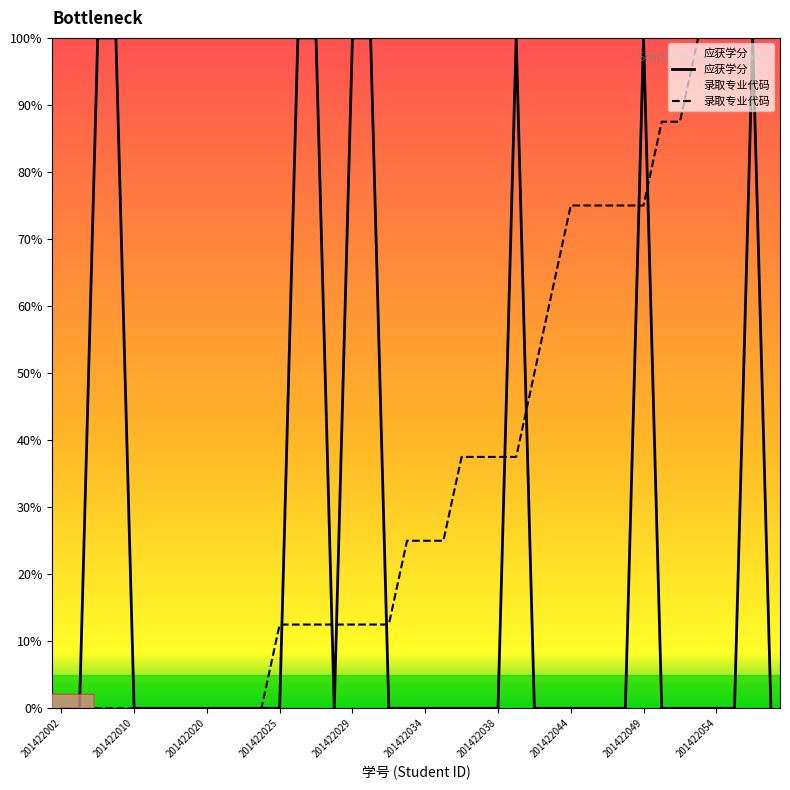

What is the maximum value shown in the chart?

100.0